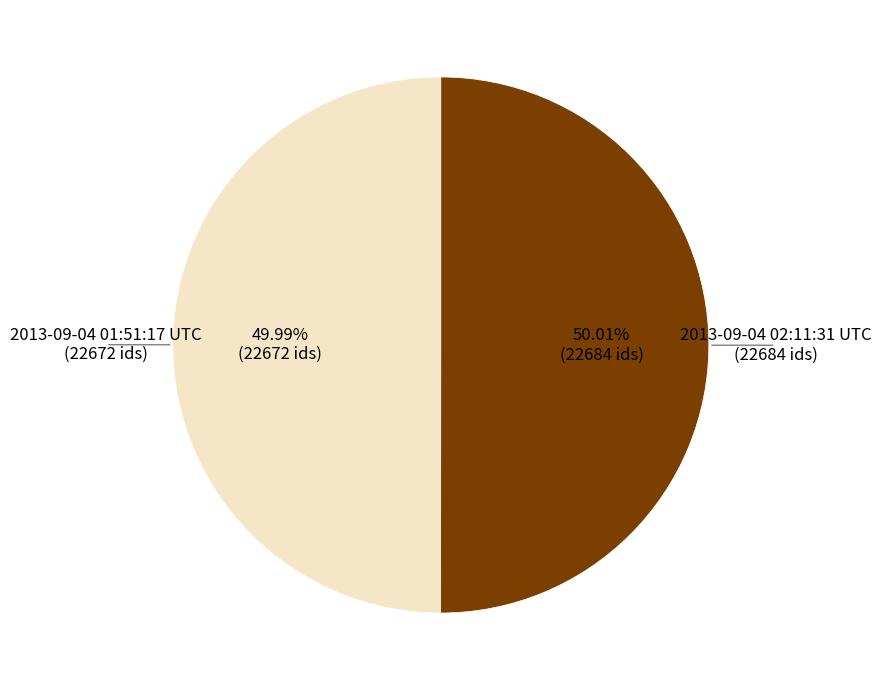

Does any single category account for the majority?

Yes